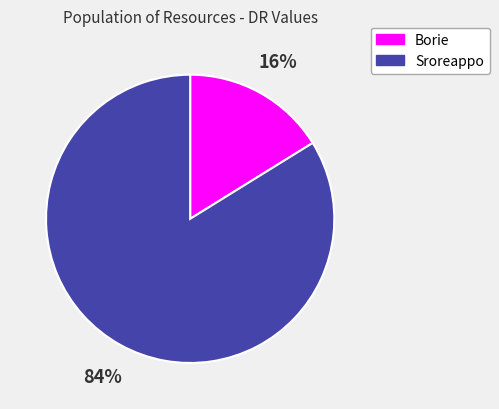

Combined, do Borie and Sroreappo account for over 50%?

Yes